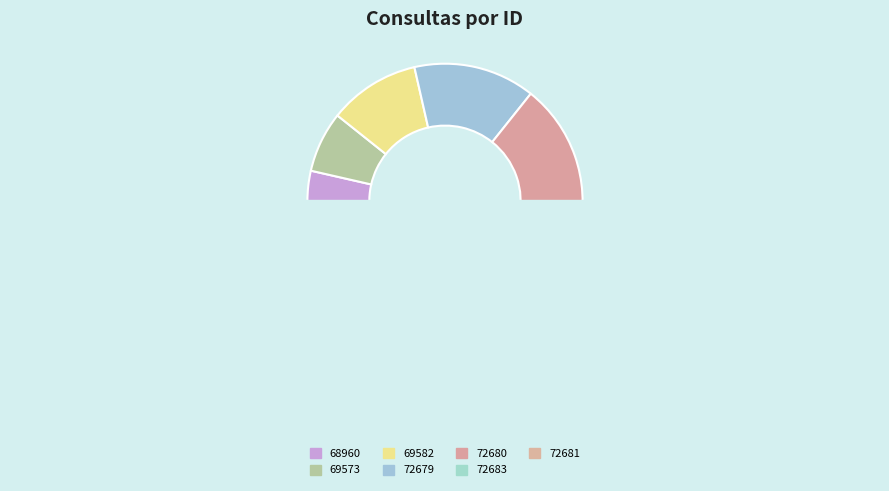

How many segments does this pie chart have?

7